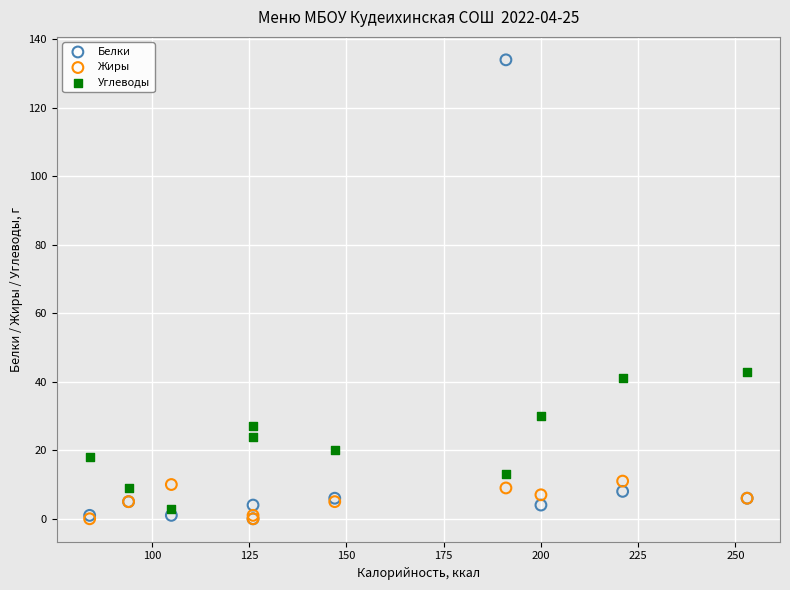

What are all the series names shown in the legend?

Белки, Жиры, Углеводы